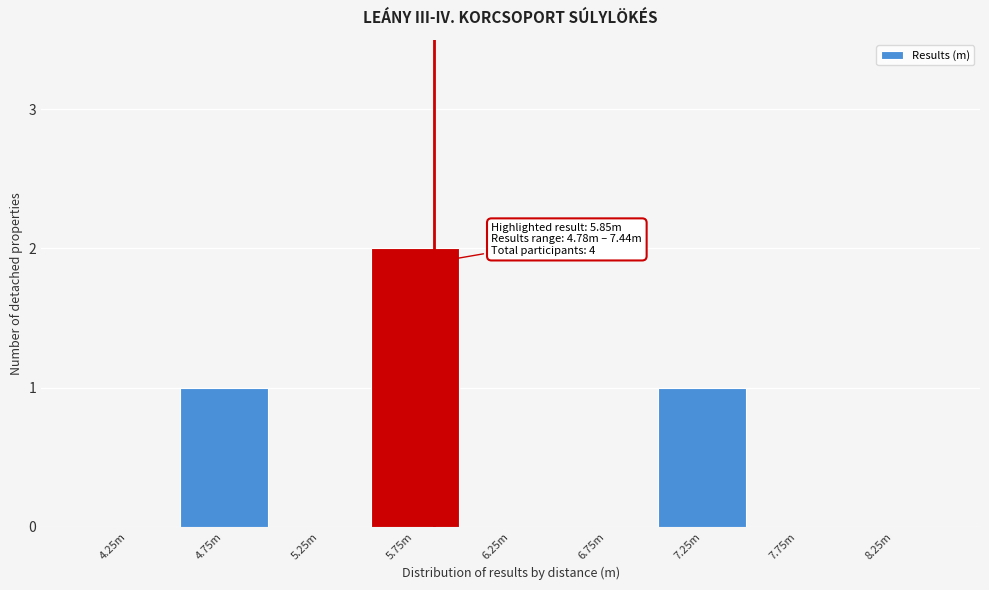

Reading left to right, list all the values displayed in this chart.

4.25m=0	4.75m=1	5.25m=0	5.75m=2	6.25m=0	6.75m=0	7.25m=1	7.75m=0	8.25m=0